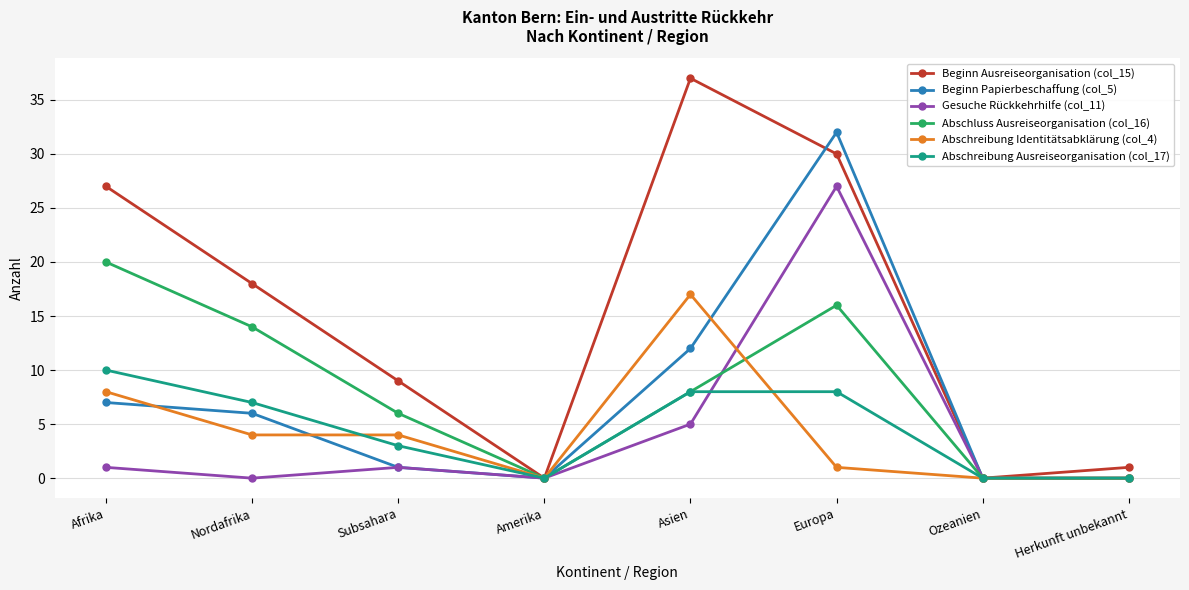

The Beginn Papierbeschaffung (col_5) series shows -15 at Ozeanien. True or false?

False